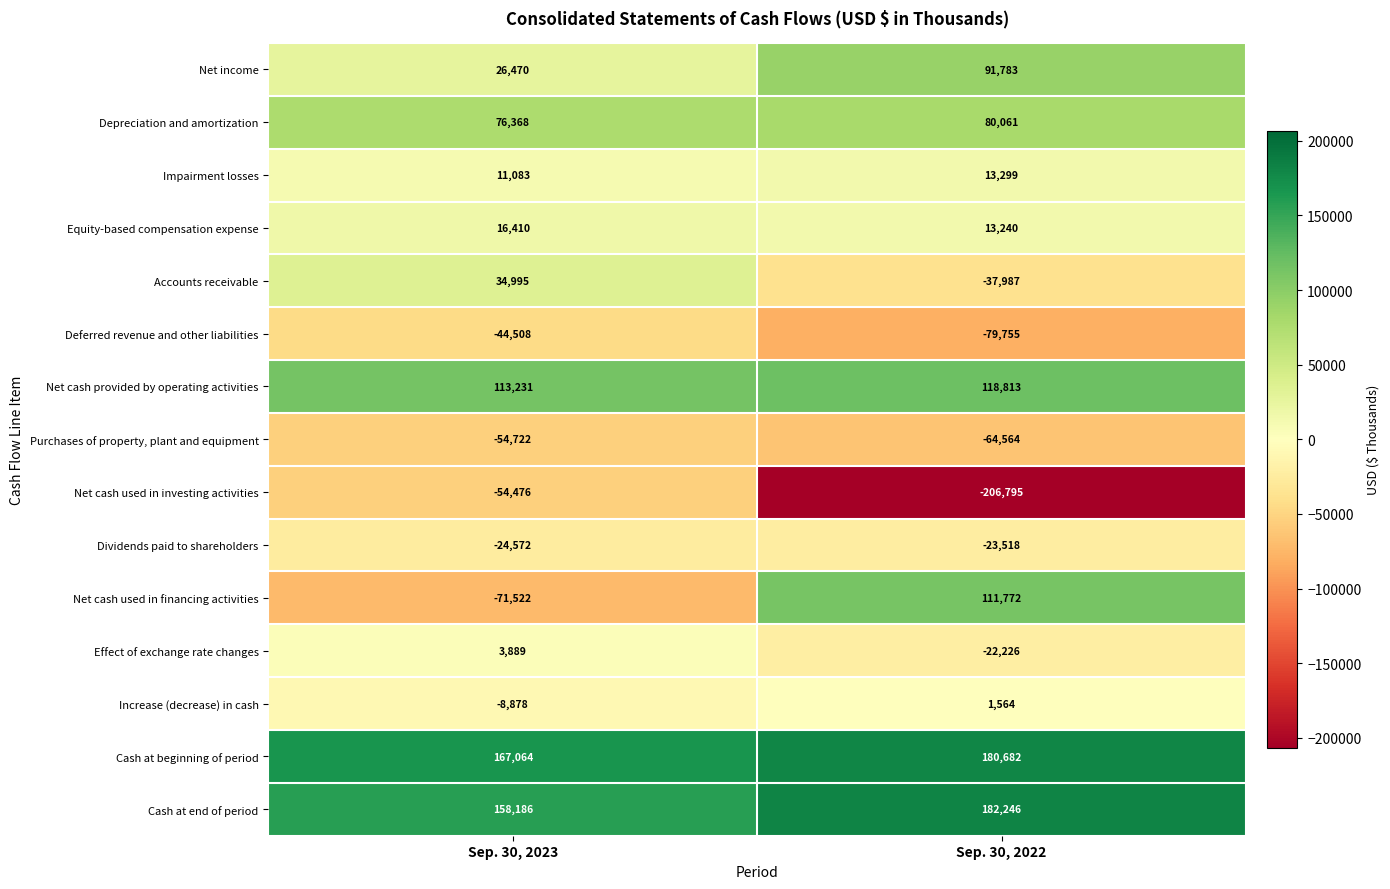

List the labels in order of Net income value, largest first.

Sep. 30, 2022, Sep. 30, 2023